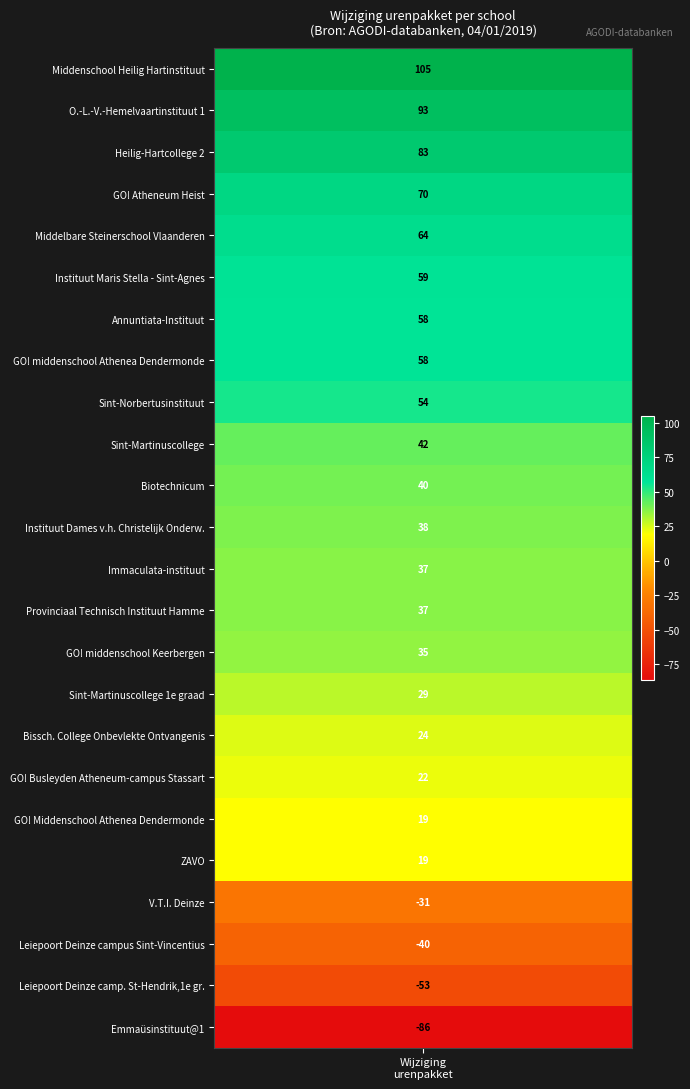

What is the minimum value shown in the chart?

-86